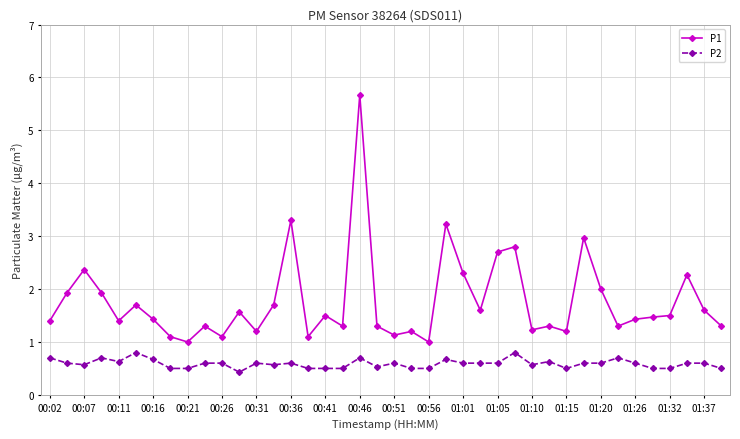

Which series has the widest spread of values?

P1